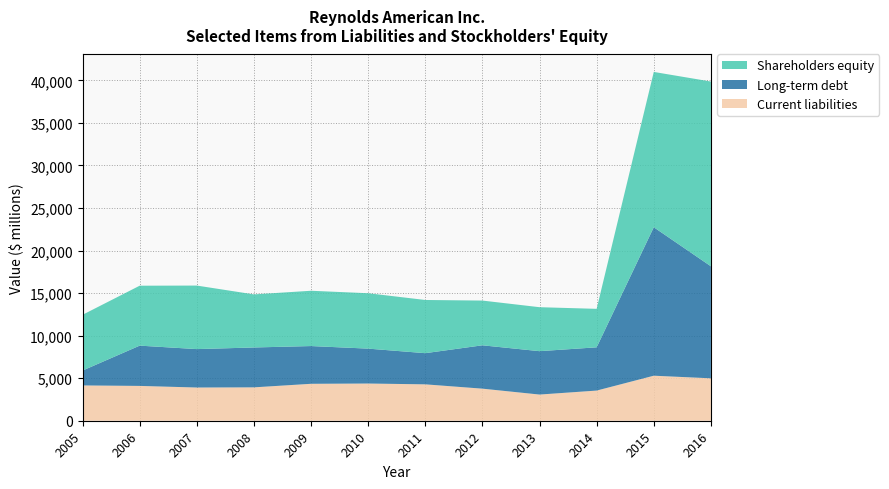

Reading left to right, list all the values displayed in this chart.

Current liabilities: 2005=4149	2006=4092	2007=3903	2008=3923	2009=4340	2010=4372	2011=4276	2012=3769	2013=3076	2014=3544	2015=5291	2016=4985
Long-term debt: 2005=1748	2006=4733	2007=4515	2008=4686	2009=4436	2010=4101	2011=3663	2012=5095	2013=5099	2014=5083	2015=17447	2016=13165
Shareholders equity: 2005=6553	2006=7043	2007=7466	2008=6237	2009=6498	2010=6510	2011=6251	2012=5257	2013=5167	2014=4522	2015=18252	2016=21711